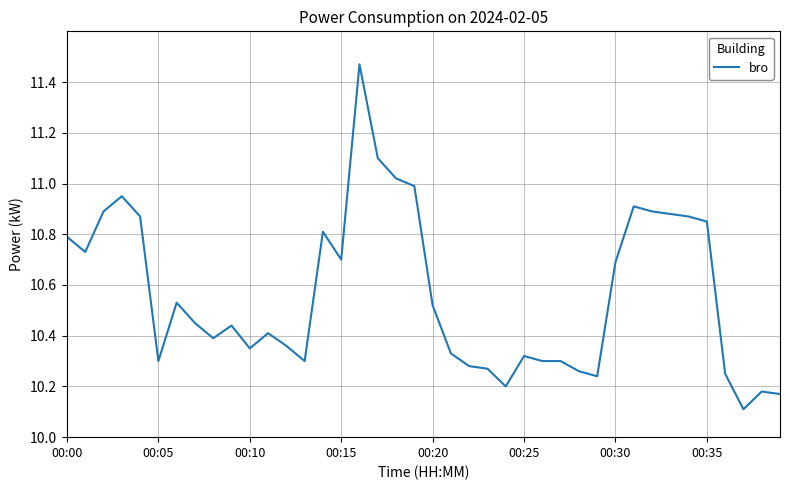

What is the smallest value displayed?

10.1